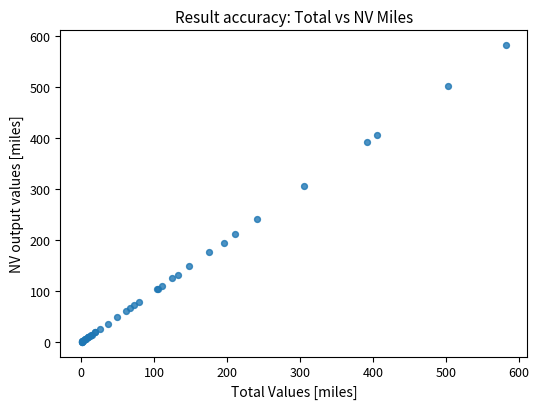

What Y value in the scatter plot is closest to 291?

305.3